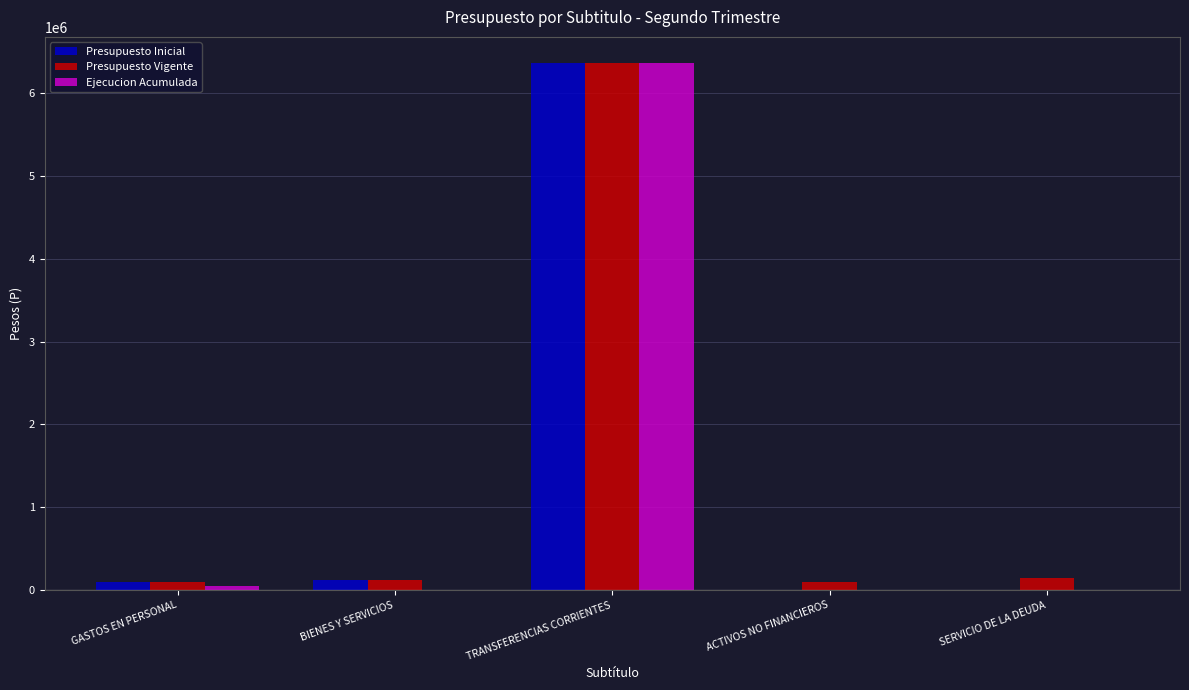

Is the value of Ejecucion Acumulada at GASTOS EN PERSONAL greater than the value of Presupuesto Inicial at BIENES Y SERVICIOS?

No